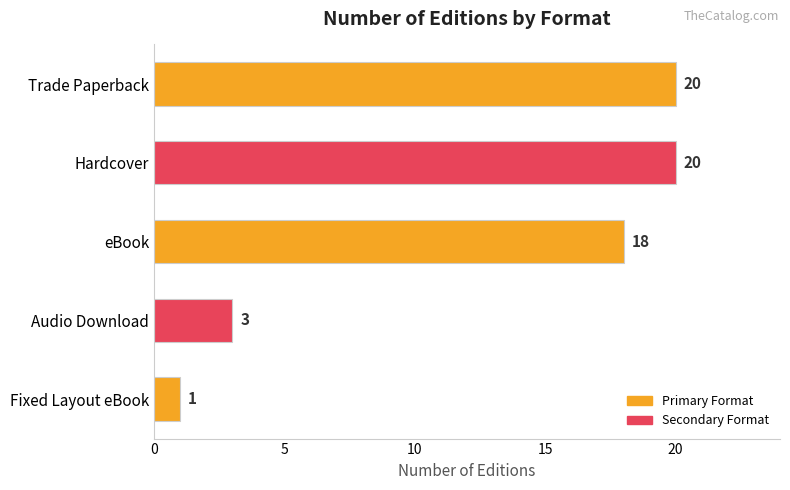

The value at Fixed Layout eBook is 2. True or false?

False